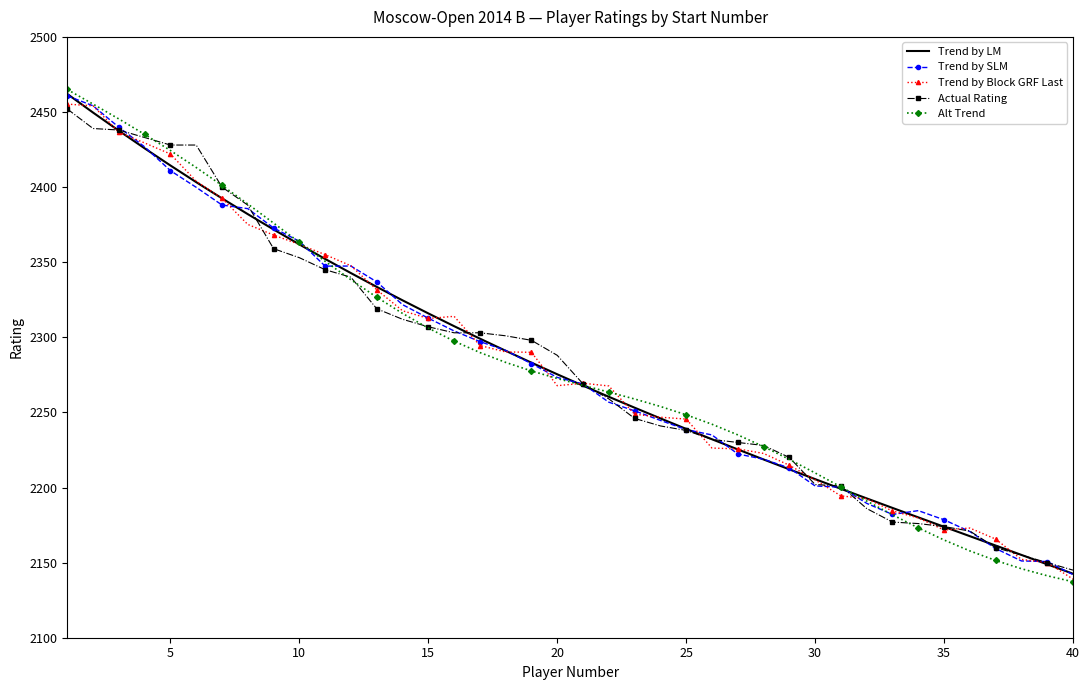

Which series has the widest spread of values?

Alt Trend